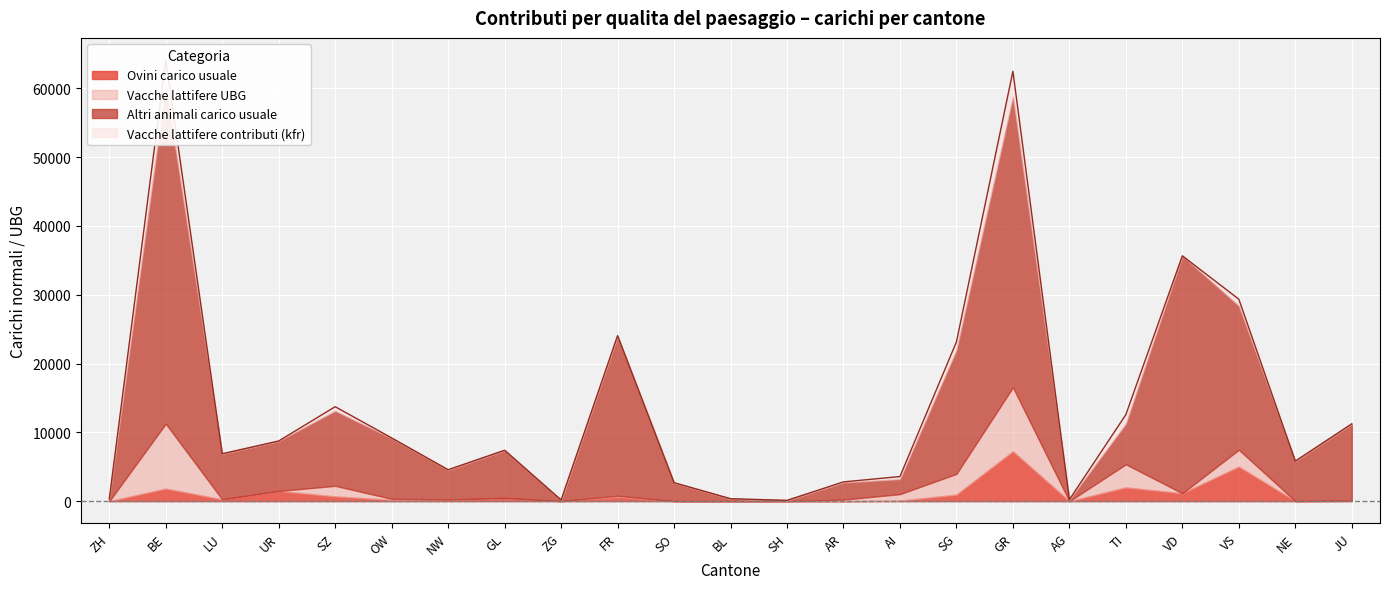

Rank the categories by Vacche lattifere contributi (kfr) value from highest to lowest.

BE, GR, TI, SG, VS, SZ, AI, AR, FR, OW, NW, ZG, ZH, LU, UR, GL, SO, BL, SH, AG, VD, NE, JU